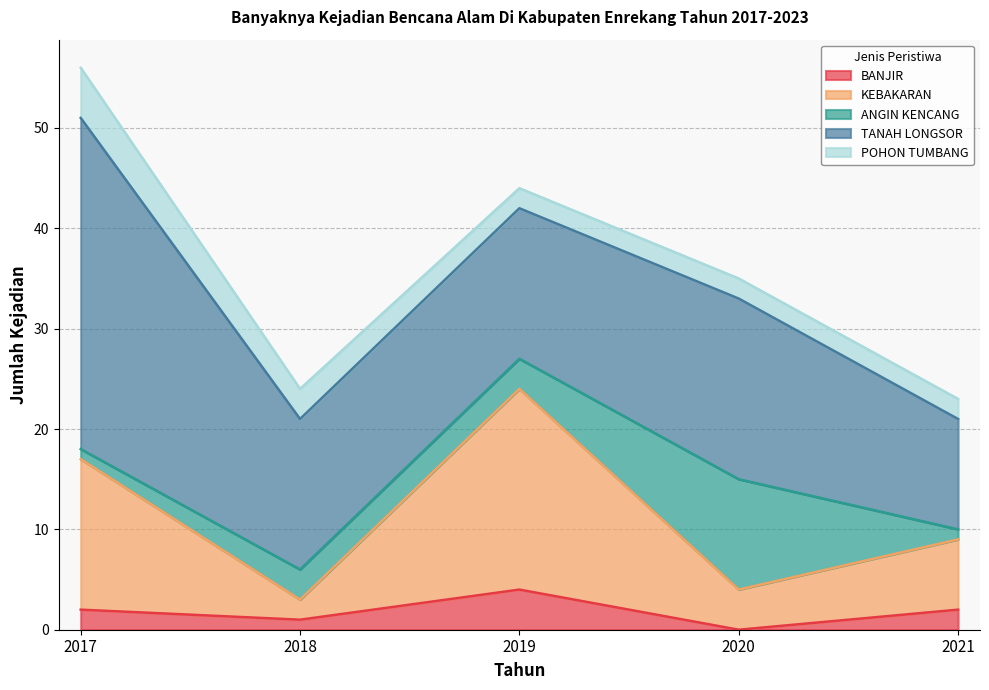

List the labels in order of BANJIR value, smallest first.

2020, 2018, 2017, 2021, 2019